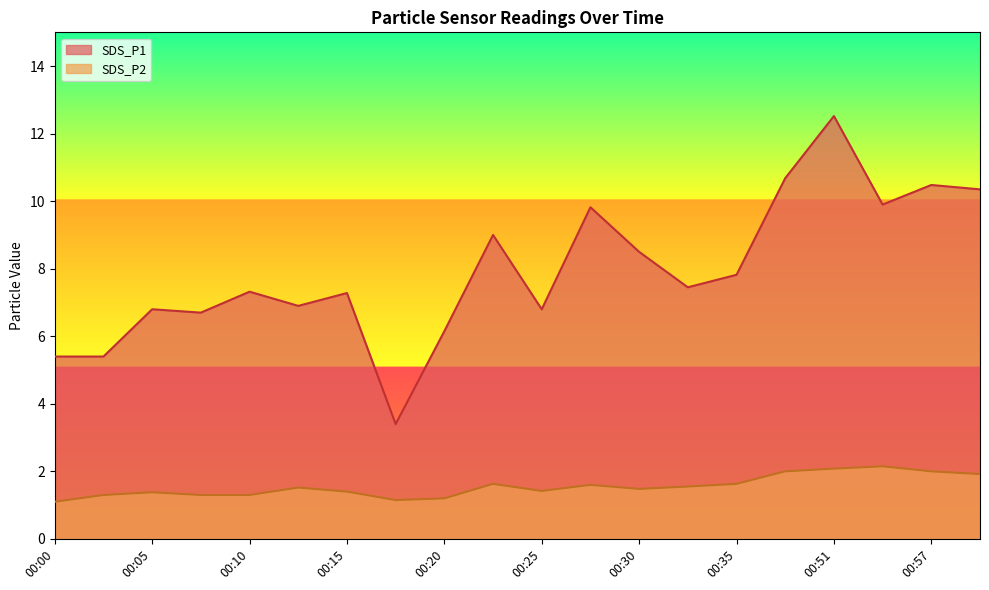

What is the difference between the maximum and second lowest values in the SDS_P1 series?

7.1